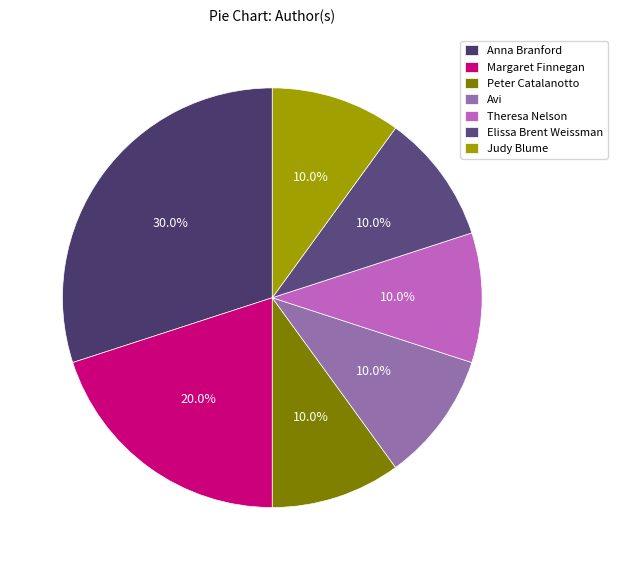

How many segments does this pie chart have?

7